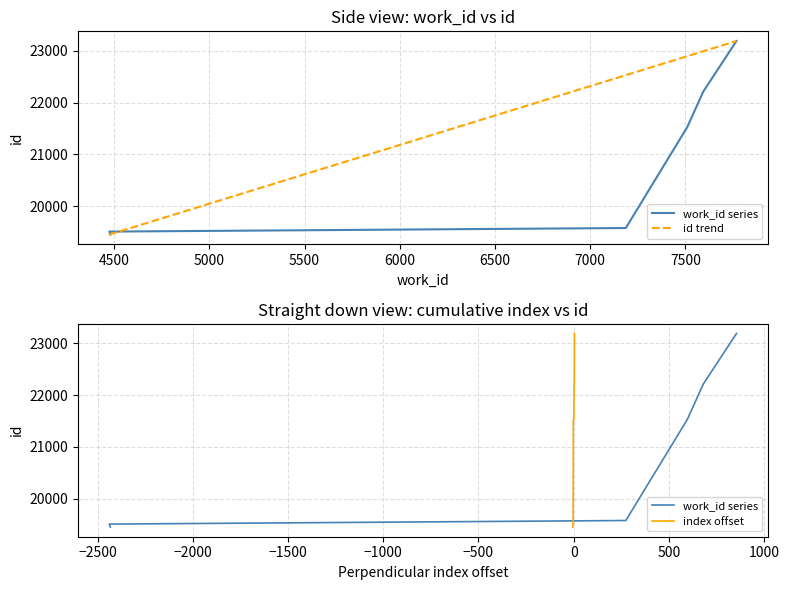

At which label is the value closest to 21322?

7509